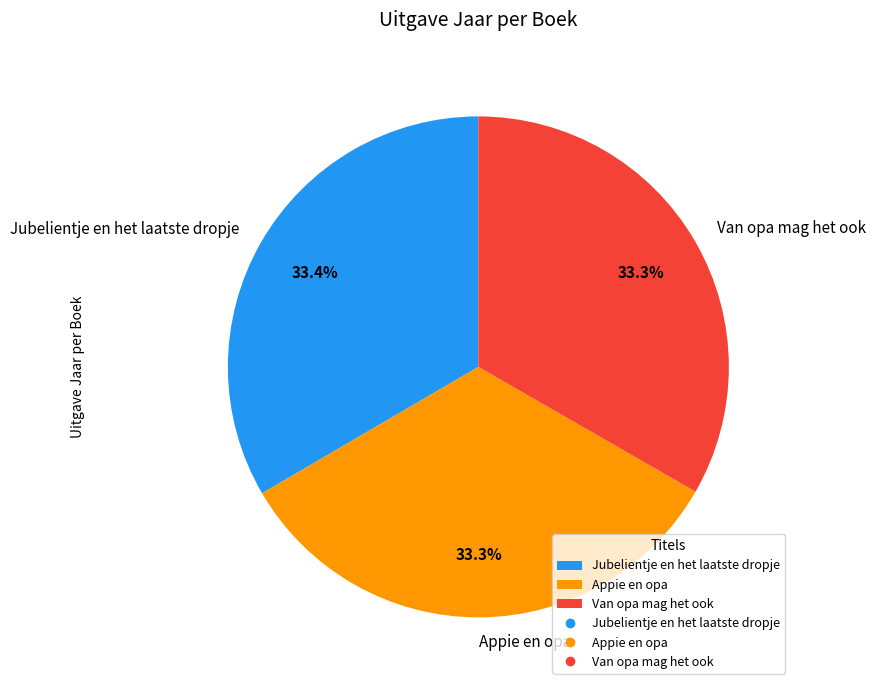

Count the number of slices in the pie.

3